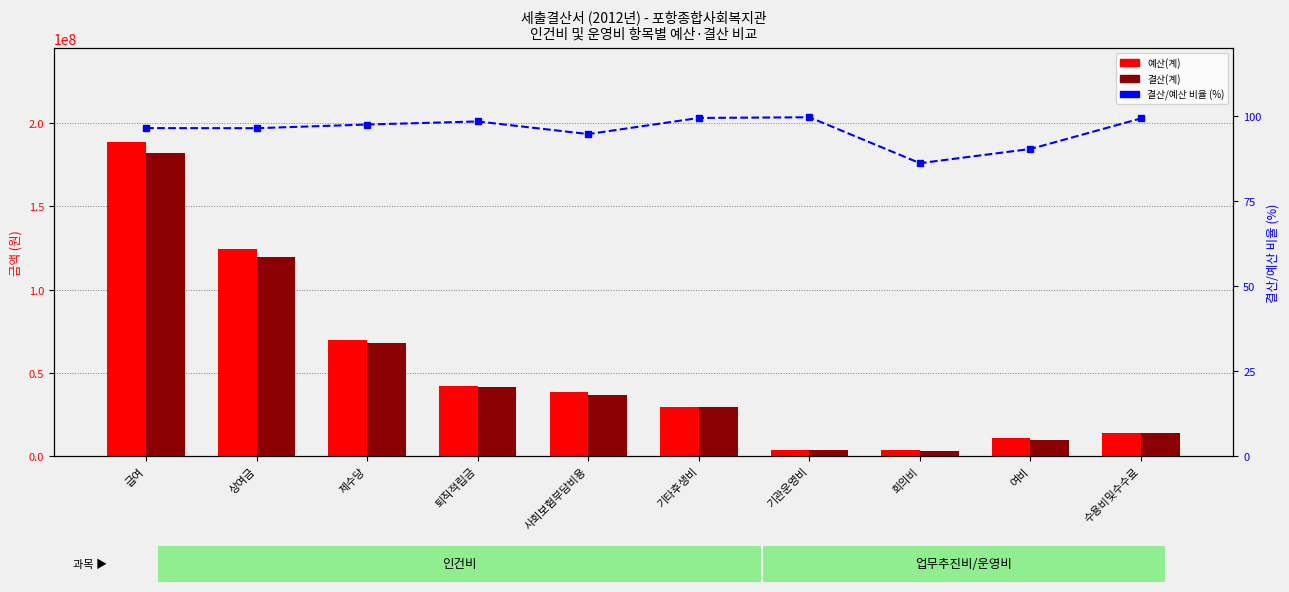

At which label does 예산(계) first exceed 38765000?

급여